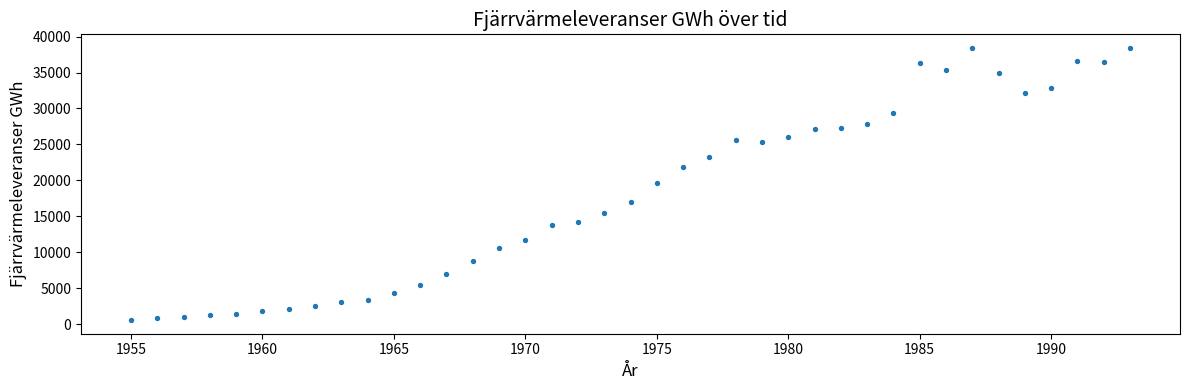

What is the range of Y values (max minus min)?

37867.1